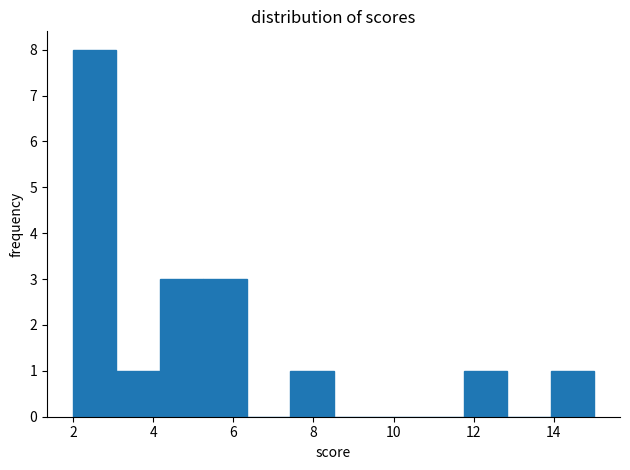

Over which range of the x-axis is the bar tallest?

2.0 to 3.0